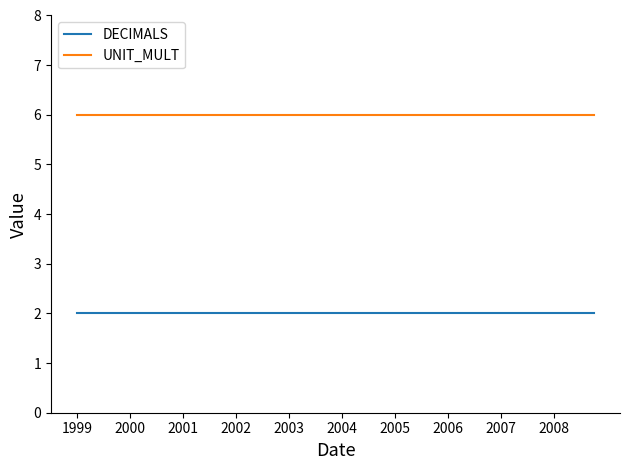

List the series in order of their overall mean, lowest first.

DECIMALS, UNIT_MULT